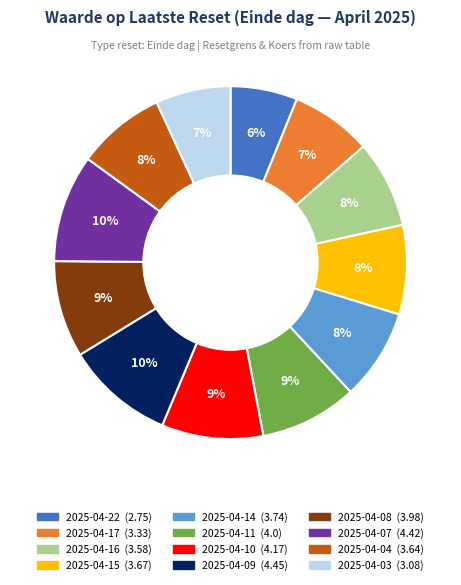

How many segments does this pie chart have?

12